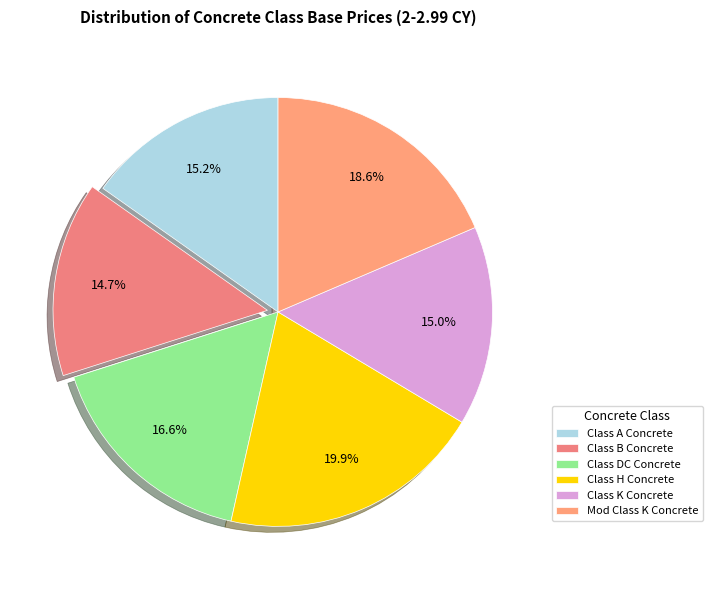

Between Class A Concrete and Mod Class K Concrete, which is larger?

Mod Class K Concrete